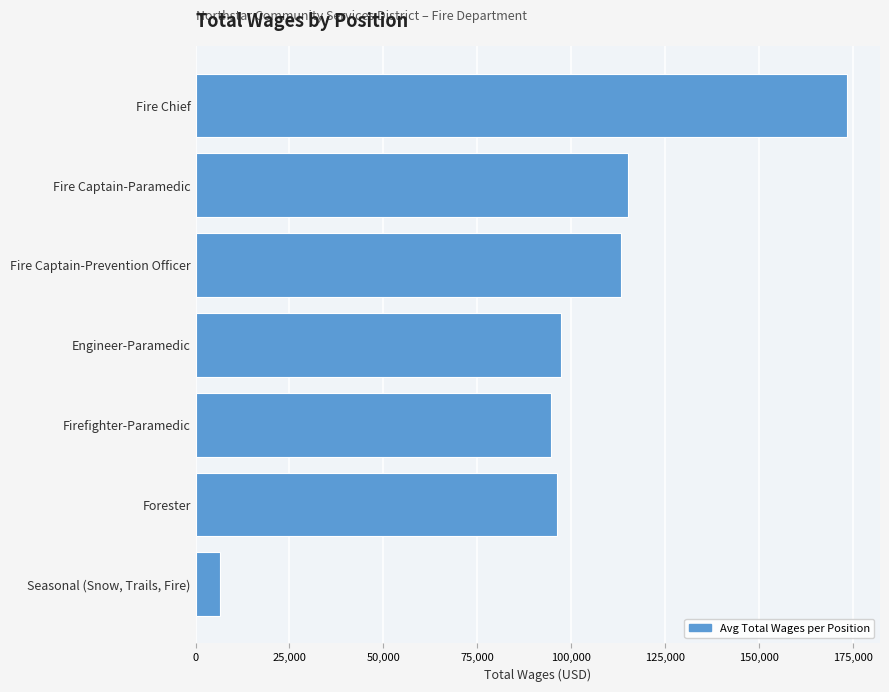

What is the greatest value displayed?

173562.0